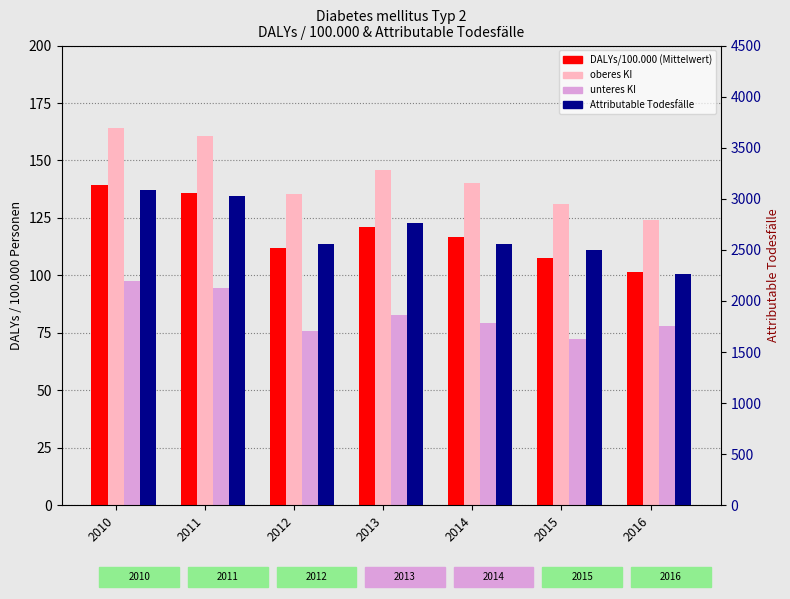

Which series changed the most between 2011 and 2015?

Attributable Todesfälle